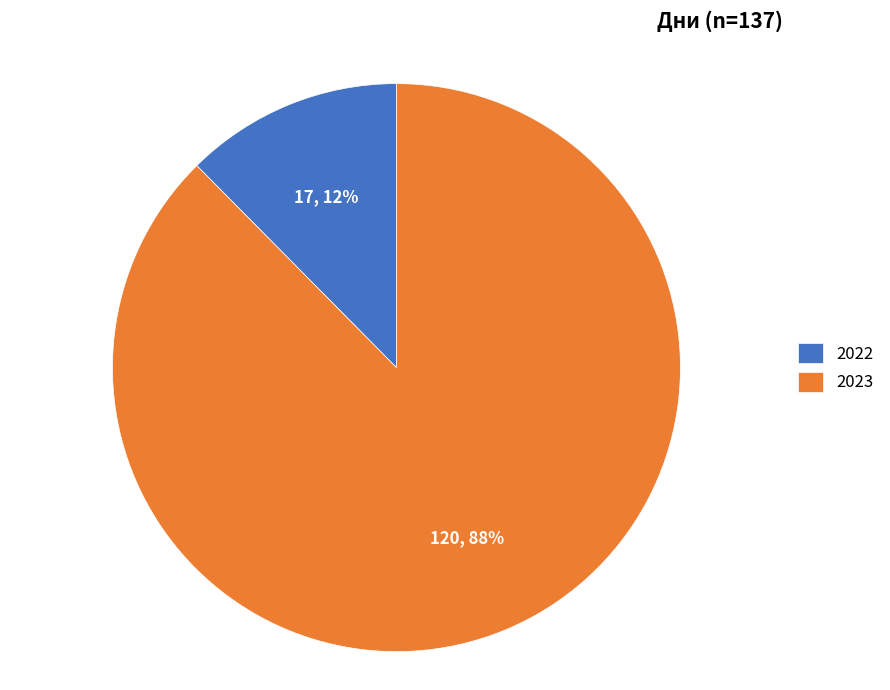

To the nearest percent, what portion does 2022 represent?

12%